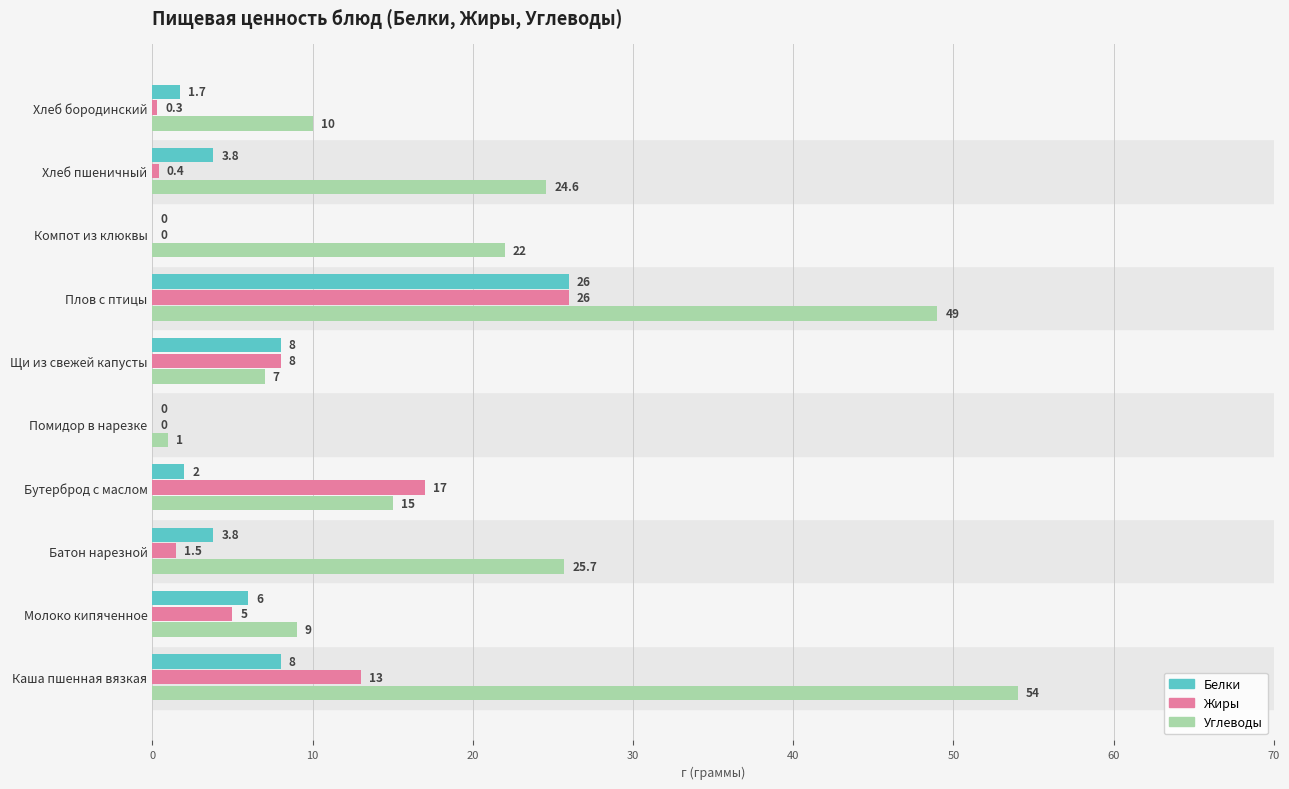

The Углеводы series shows 25.7 at Батон нарезной. True or false?

True